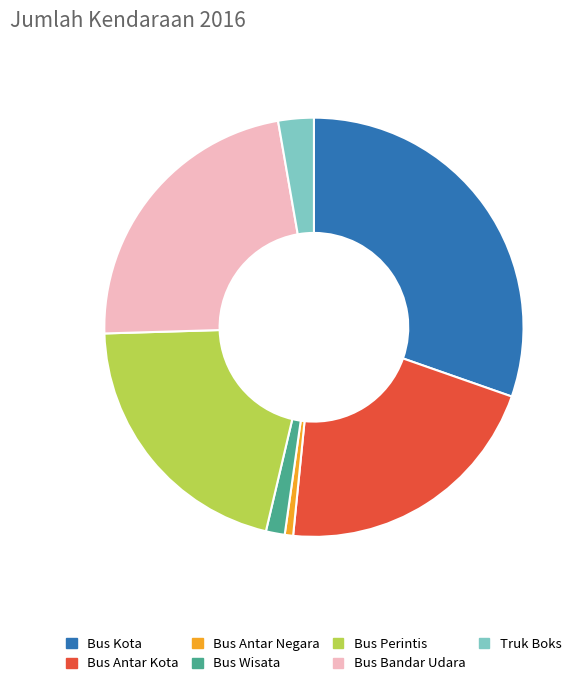

Approximately how many times larger is the value at Bus Wisata compared to Bus Bandar Udara?

0.1